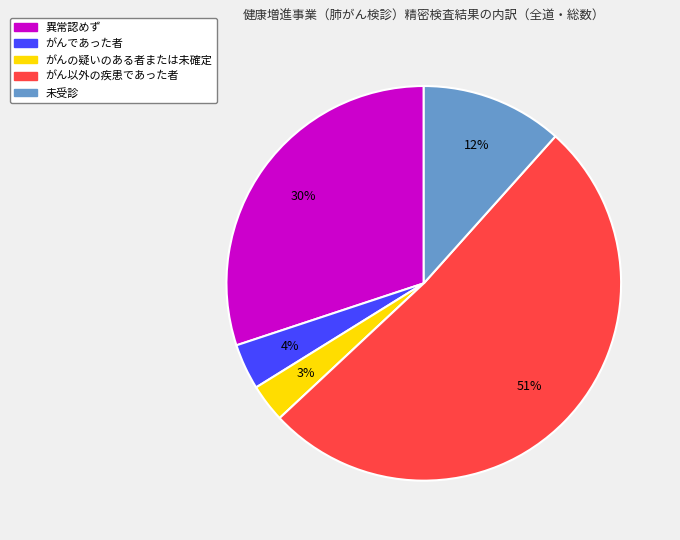

To the nearest percent, what is the average slice percentage?

20%